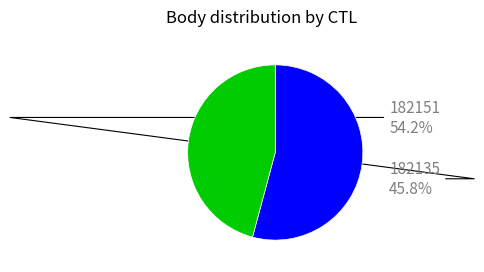

Does any single category account for the majority?

Yes